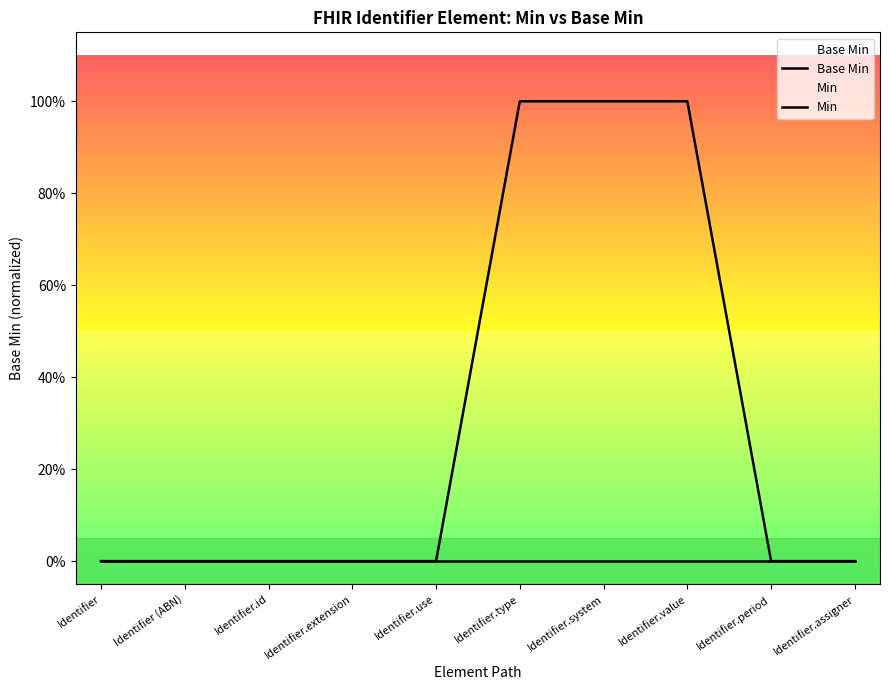

What are all the series names shown in the legend?

Base Min, Min